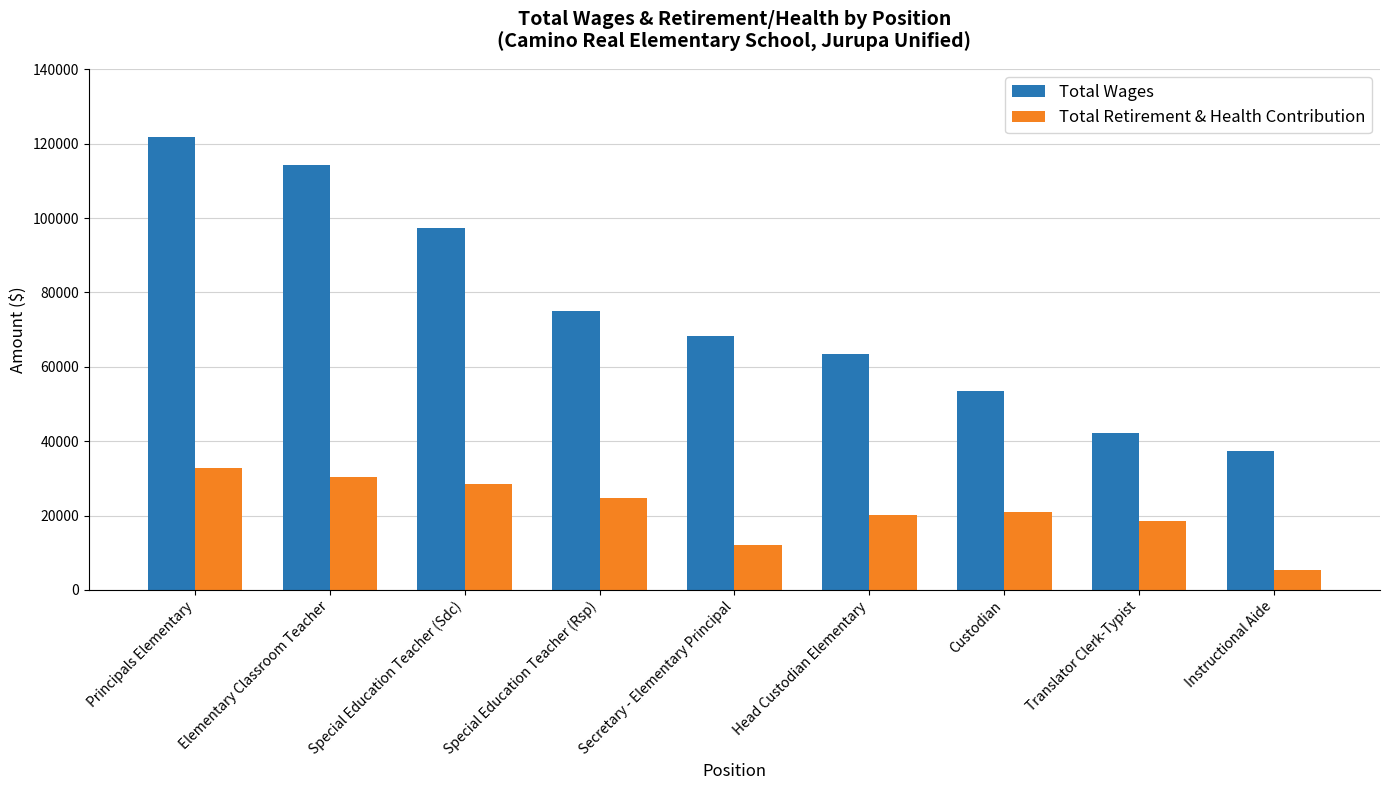

Which series has the largest total across all categories?

Total Wages